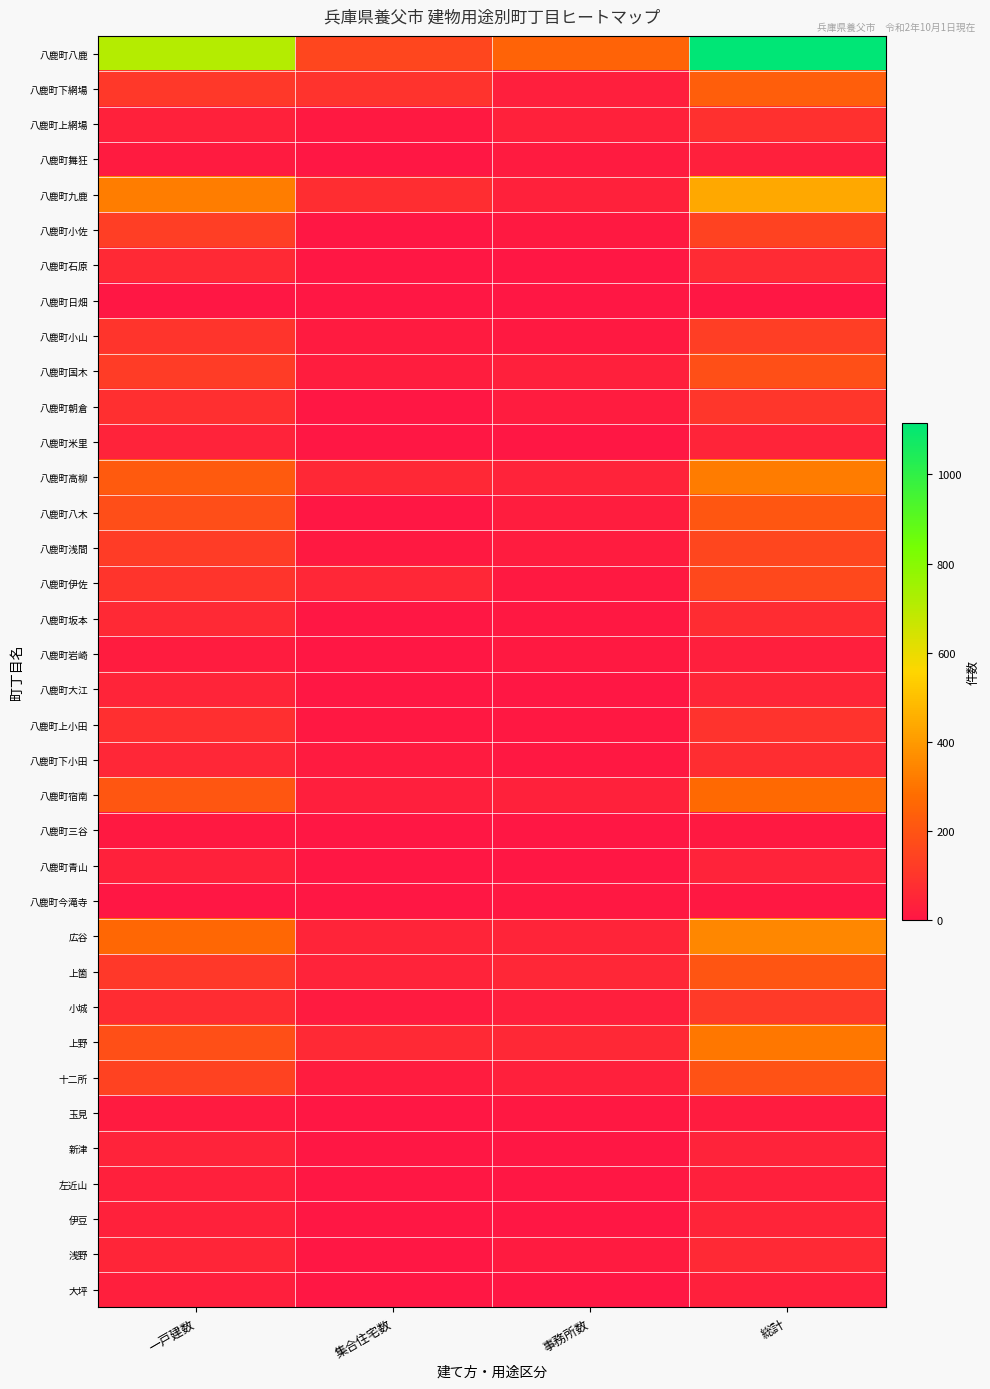

Between 一戸建数 and 総計, which series saw the biggest shift?

八鹿町八鹿